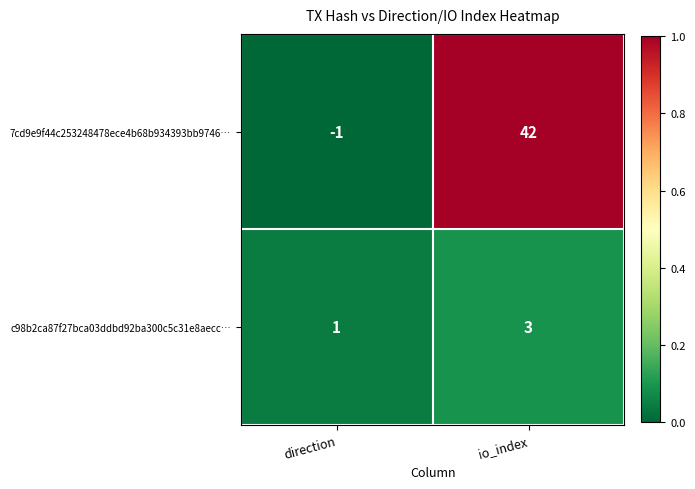

What is the difference between the highest and lowest values at io_index?

39